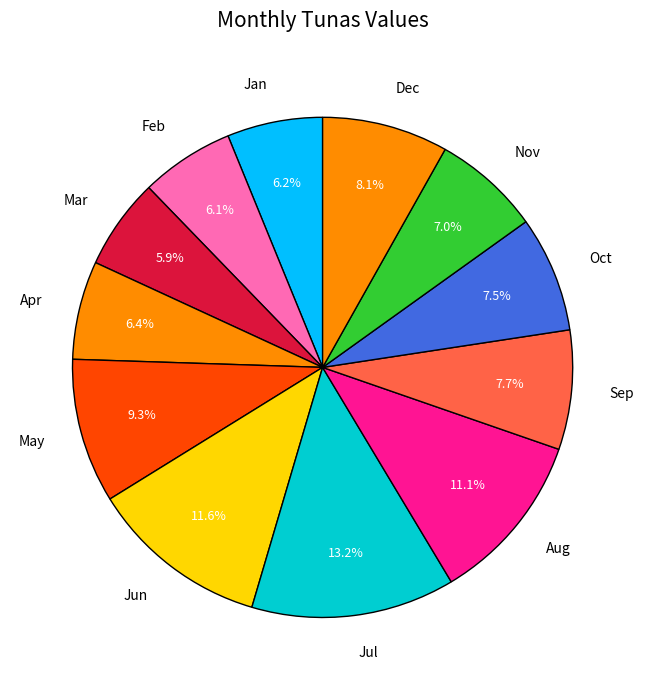

Is it true that Apr is 17% of the pie?

False